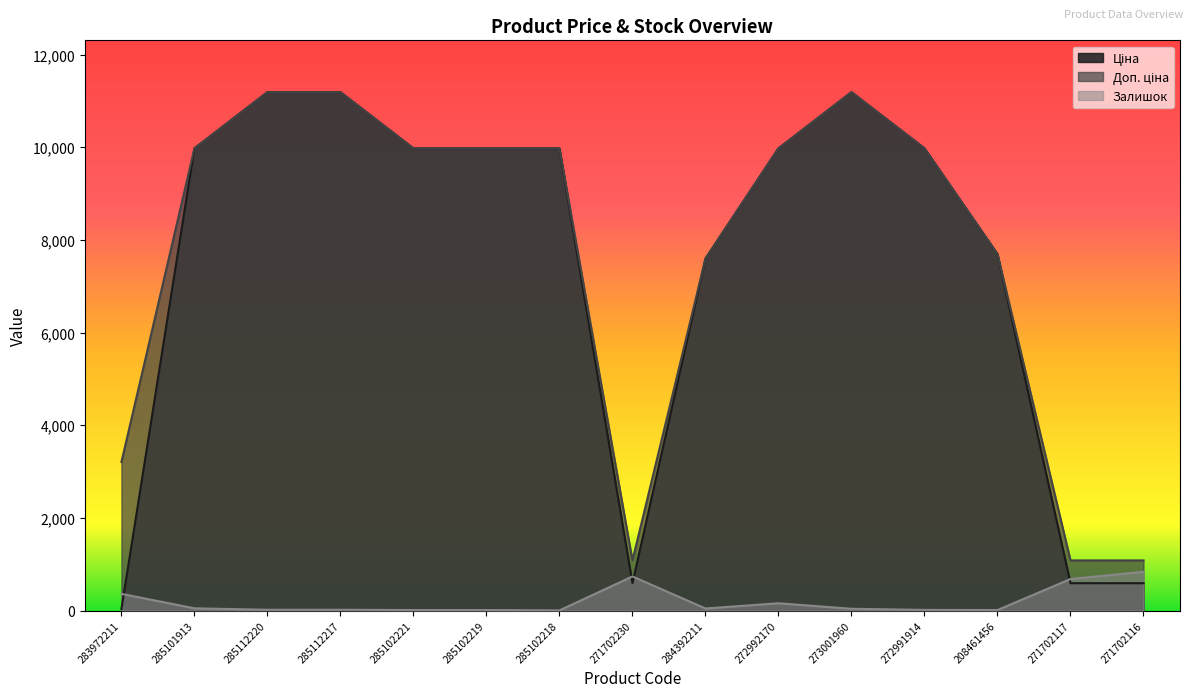

Reading left to right, transcribe all the data shown in this chart.

Ціна: 283972211=32.0	285101913=9975.0	285112220=11188.2	285112217=11188.2	285102221=9975.0	285102219=9975.0	285102218=9975.0	271702230=589.9	284392211=7596.5	272992170=9975.0	273001960=11188.2	272991914=9975.0	208461456=7693.1	271702117=589.9	271702116=589.9
Доп. ціна: 283972211=3205.0	285101913=9975.0	285112220=11188.2	285112217=11188.2	285102221=9975.0	285102219=9975.0	285102218=9975.0	271702230=1081.7	284392211=7596.5	272992170=9975.0	273001960=11188.2	272991914=9975.0	208461456=7693.1	271702117=1081.7	271702116=1081.7
Залишок: 283972211=360.0	285101913=48.0	285112220=17.0	285112217=17.0	285102221=11.0	285102219=11.0	285102218=3.0	271702230=736.0	284392211=44.0	272992170=157.0	273001960=38.0	272991914=14.0	208461456=11.0	271702117=680.0	271702116=836.0